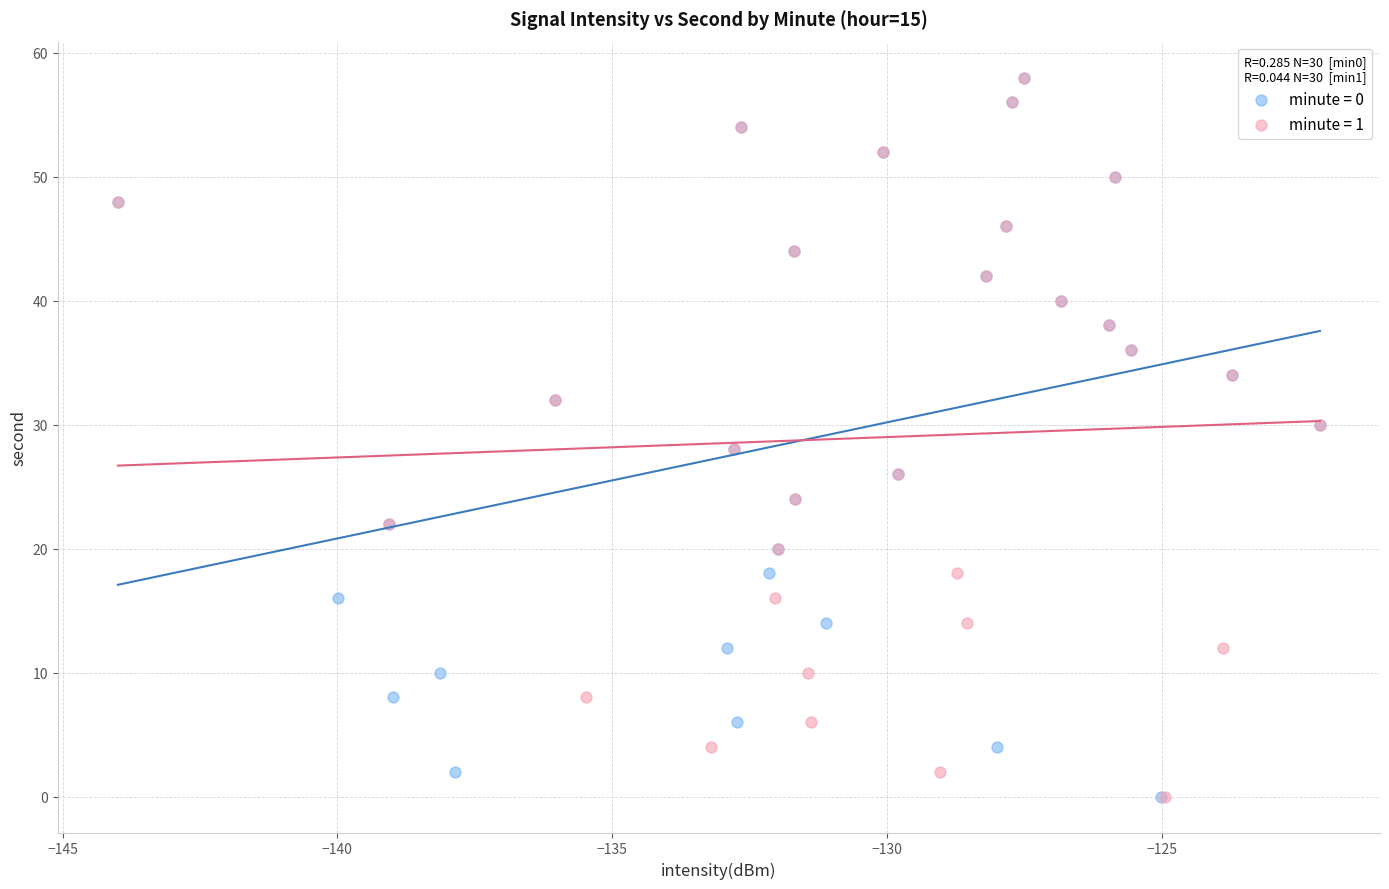

What are all the series names shown in the legend?

minute = 0, minute = 1